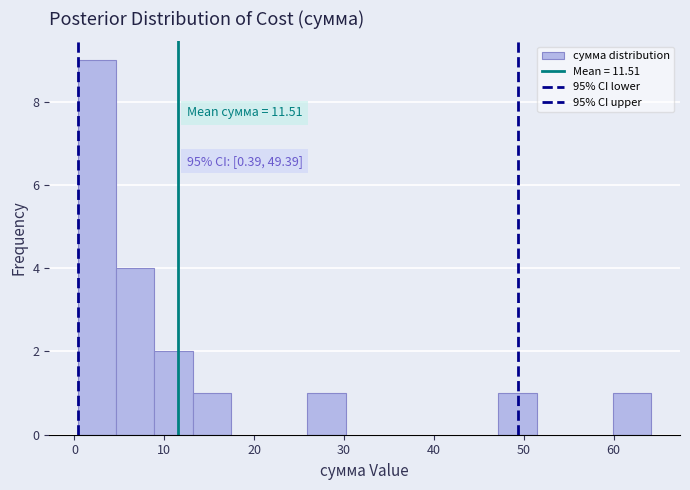

Over which range of the x-axis is the bar tallest?

0 to 5